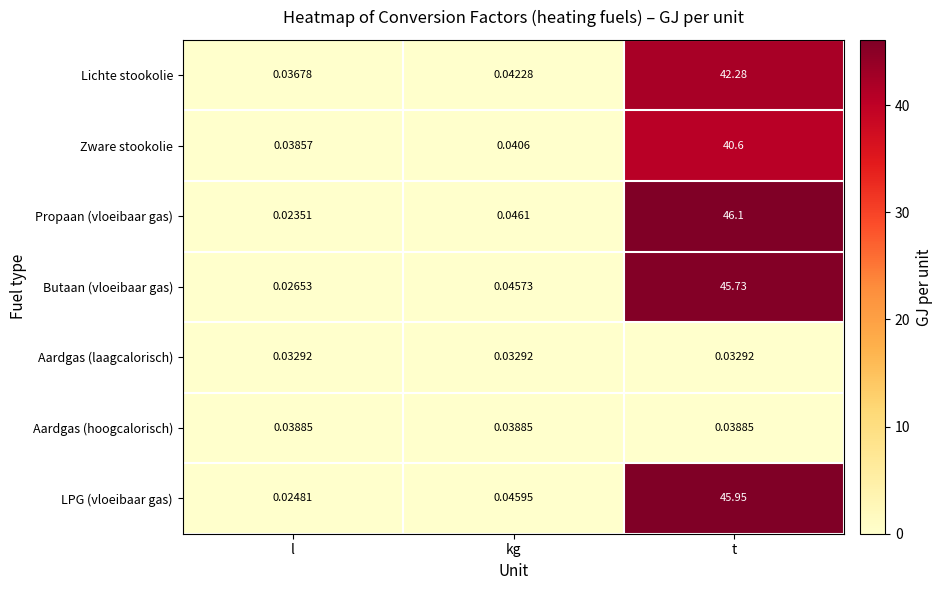

Between l and t, which series saw the biggest shift?

Propaan (vloeibaar gas)